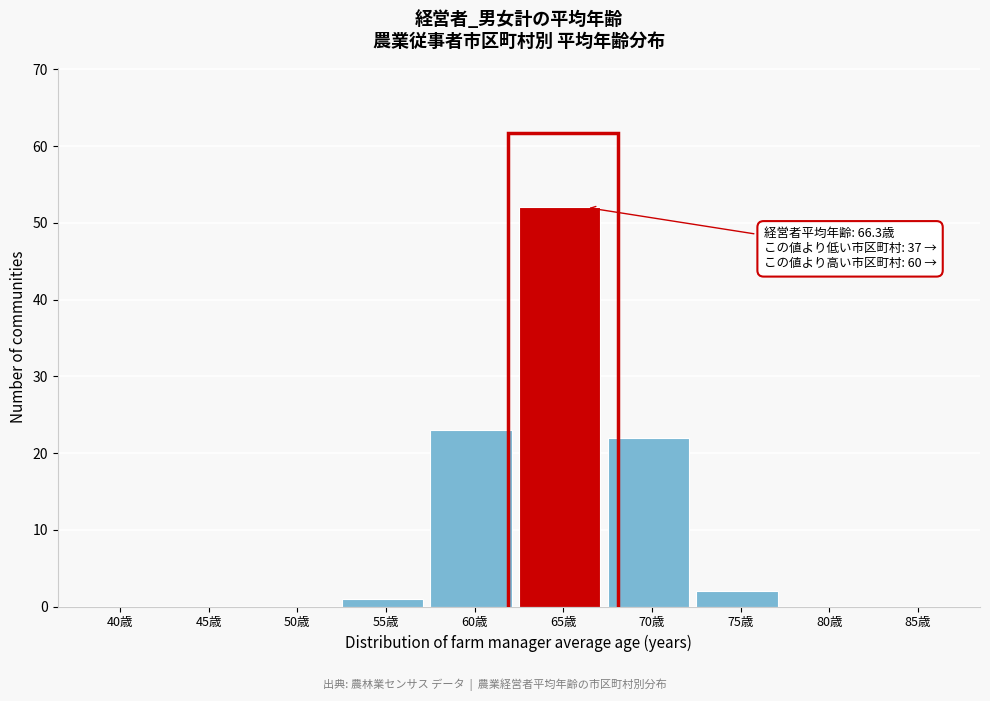

Reading left to right, what are all the values shown in this chart?

40歳=0	45歳=0	50歳=0	55歳=1	60歳=23	65歳=52	70歳=22	75歳=2	80歳=0	85歳=0